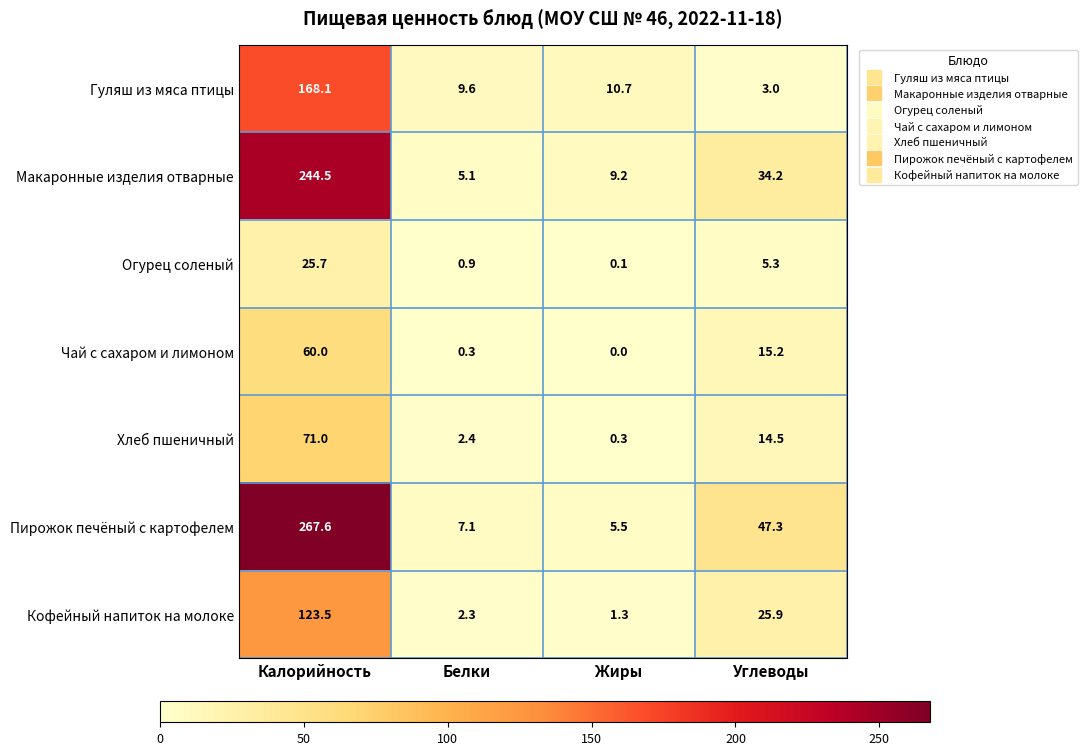

The value of Макаронные изделия отварные at Белки is 5.1. True or false?

True